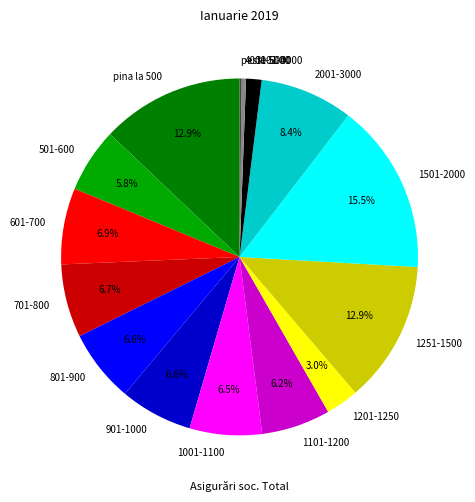

How much of the chart is everything except 1001-1100?

93.5%